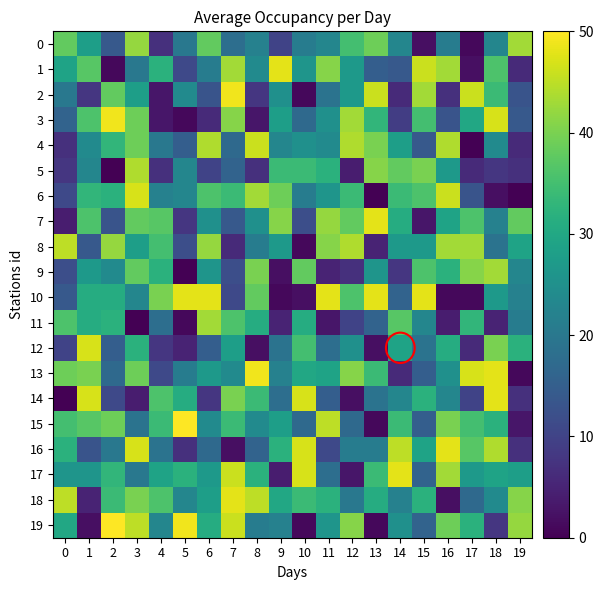

Between 9 and 17, which is larger?

9